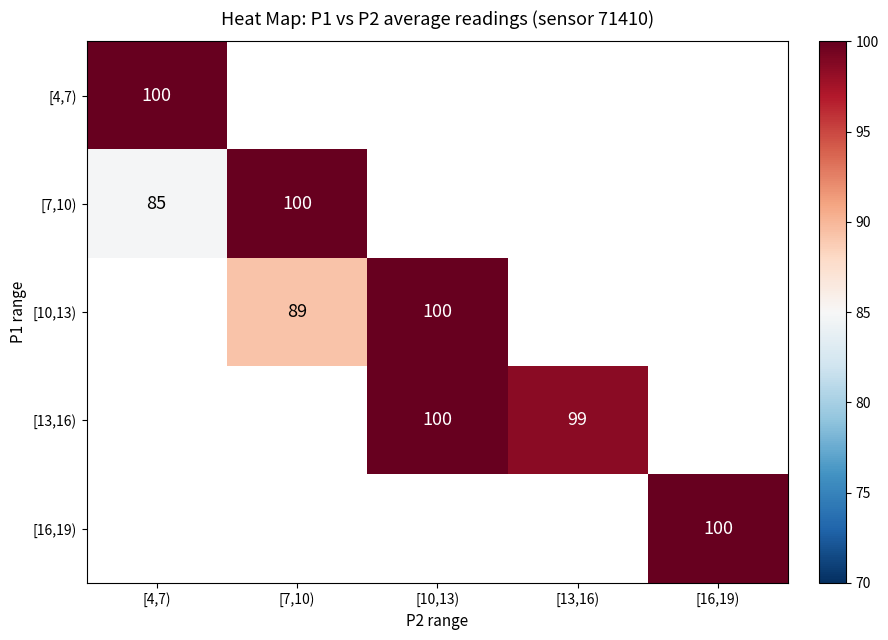

The [10,13) series shows 54 at [10,13). True or false?

False